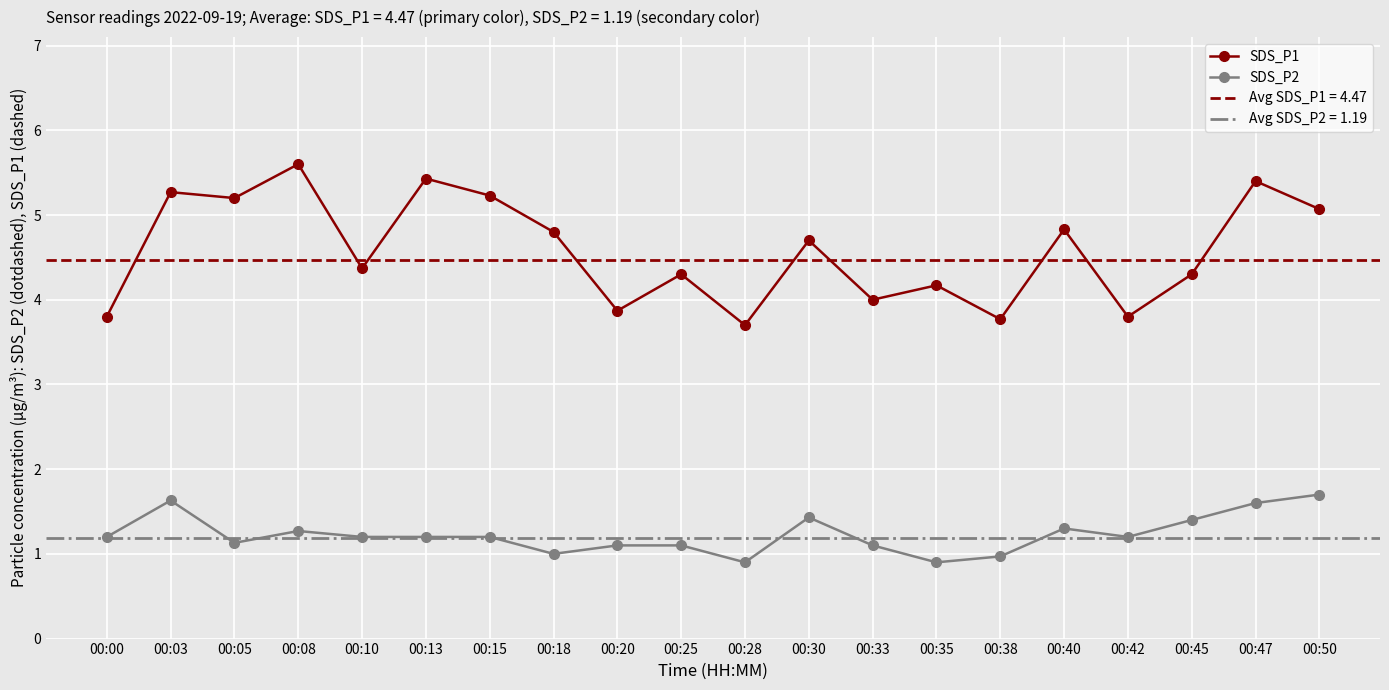

Which series has the largest range (max minus min)?

SDS_P1